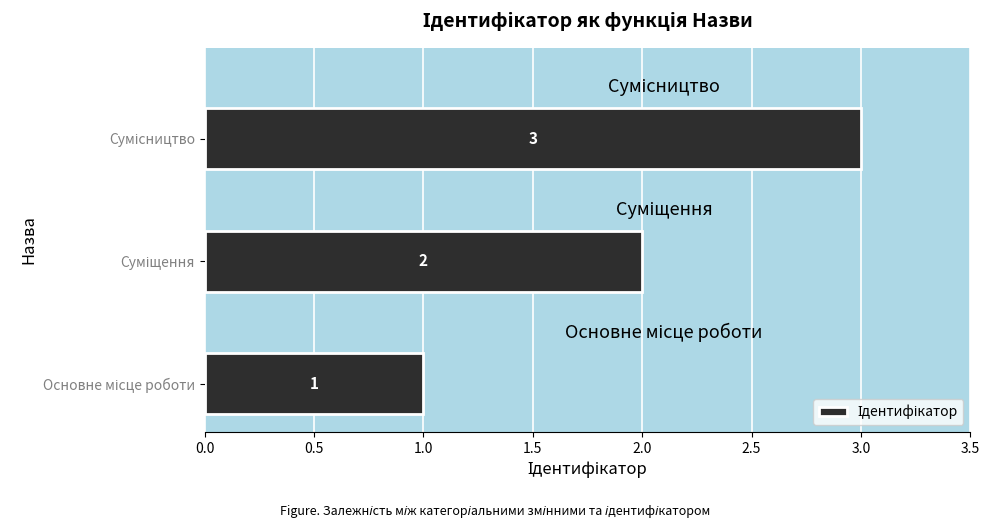

What is the maximum value shown in the chart?

3